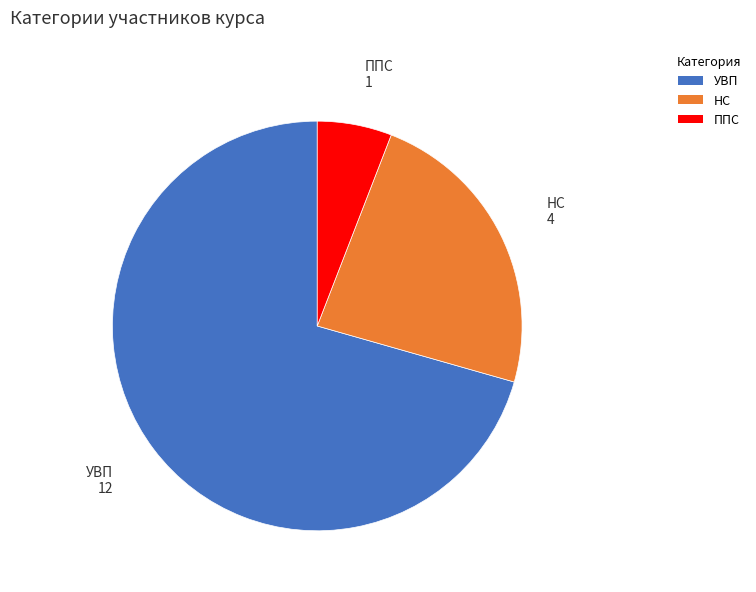

Do ППС and НС together represent more than half of the pie?

No